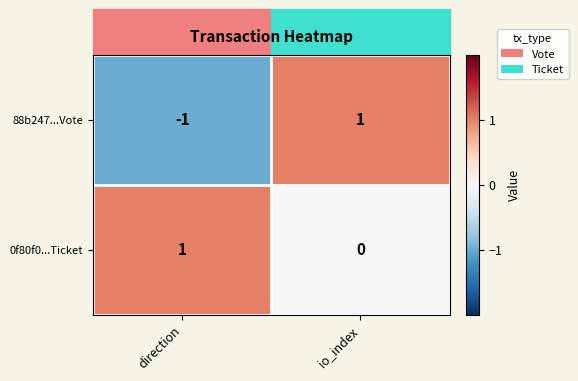

At which label is 88b247...Vote closest to 0?

direction